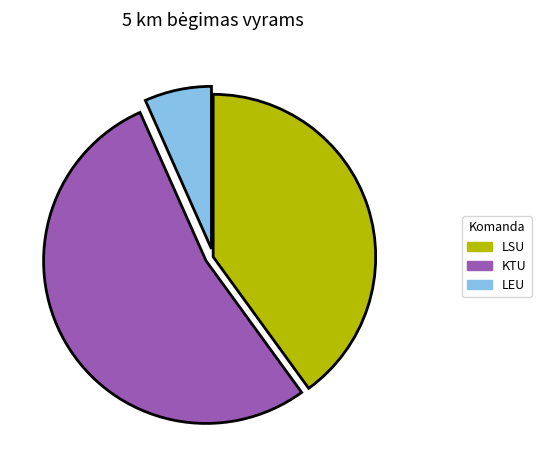

Which category has the smallest portion of the pie?

LEU